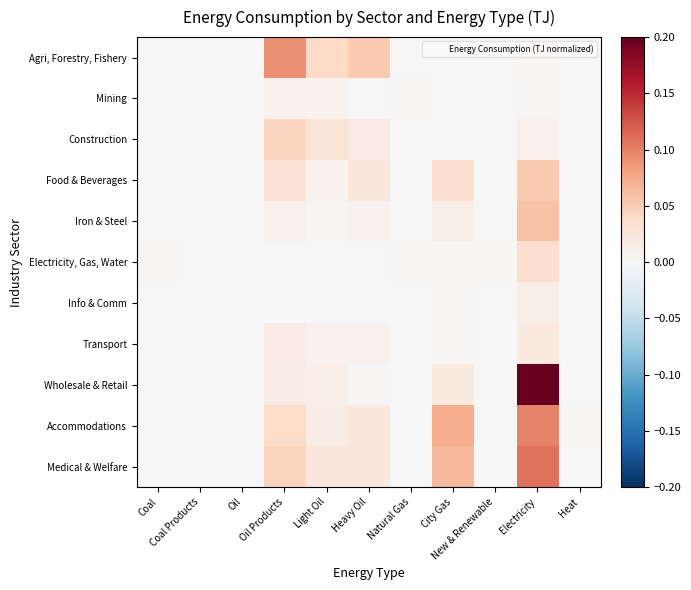

Which series has the largest range (max minus min)?

Wholesale & Retail